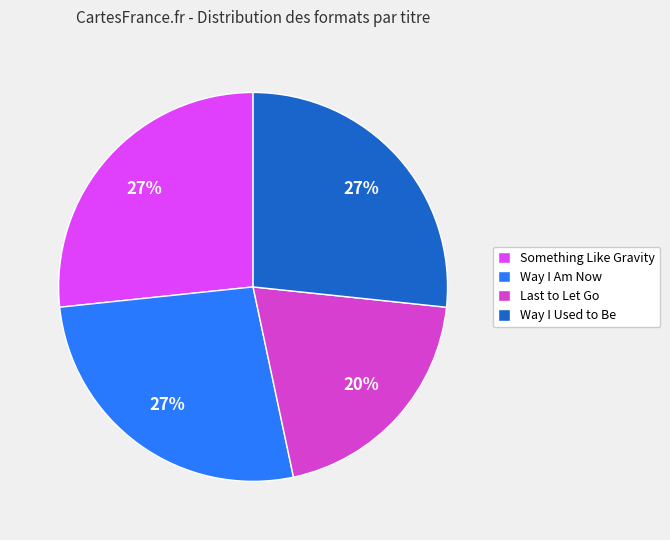

Approximately how many times larger is the value at Way I Am Now compared to Something Like Gravity?

1.0